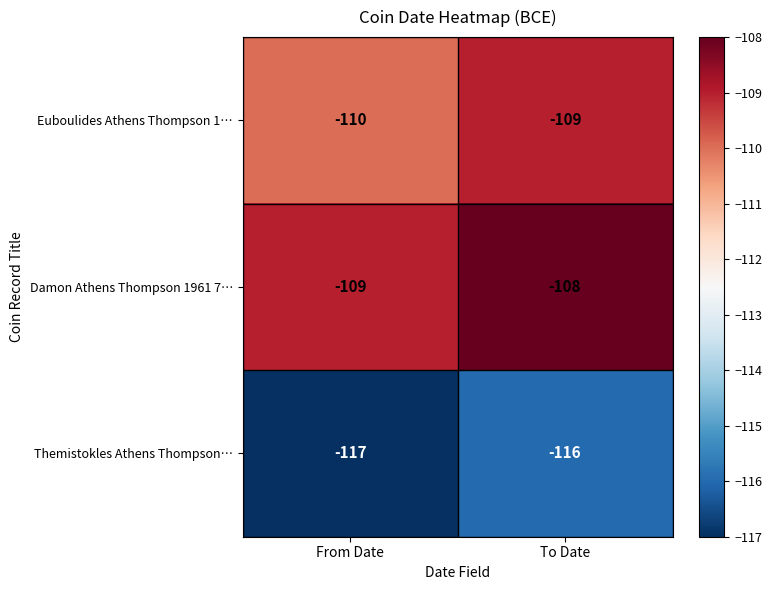

Reading left to right, list all the values displayed in this chart.

Euboulides Athens Thompson 1…: -110	-109
Damon Athens Thompson 1961 7…: -109	-108
Themistokles Athens Thompson…: -117	-116